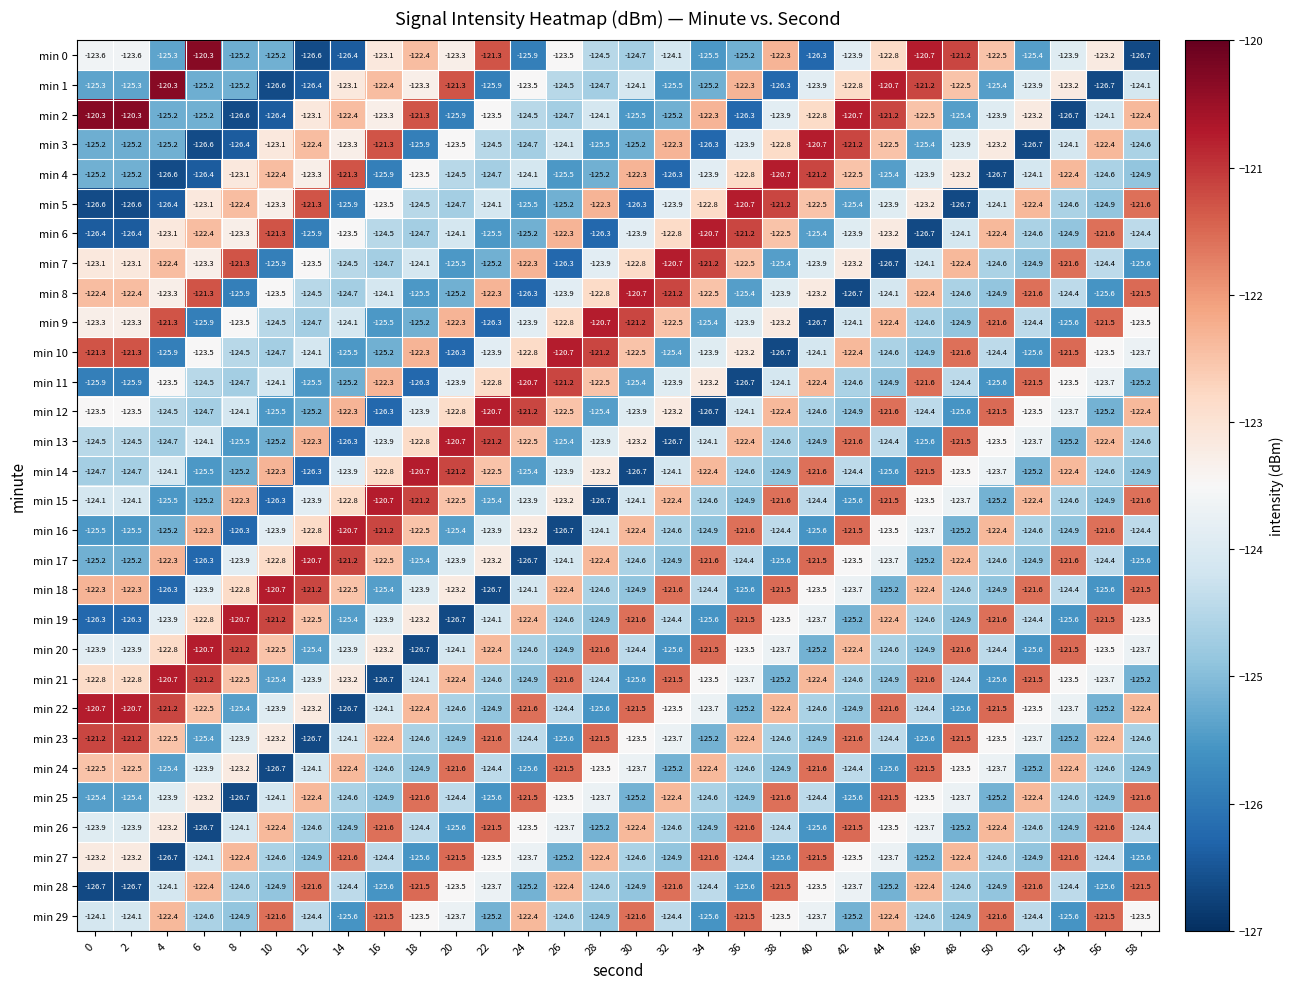

What is the minimum value for min 4?

-126.7